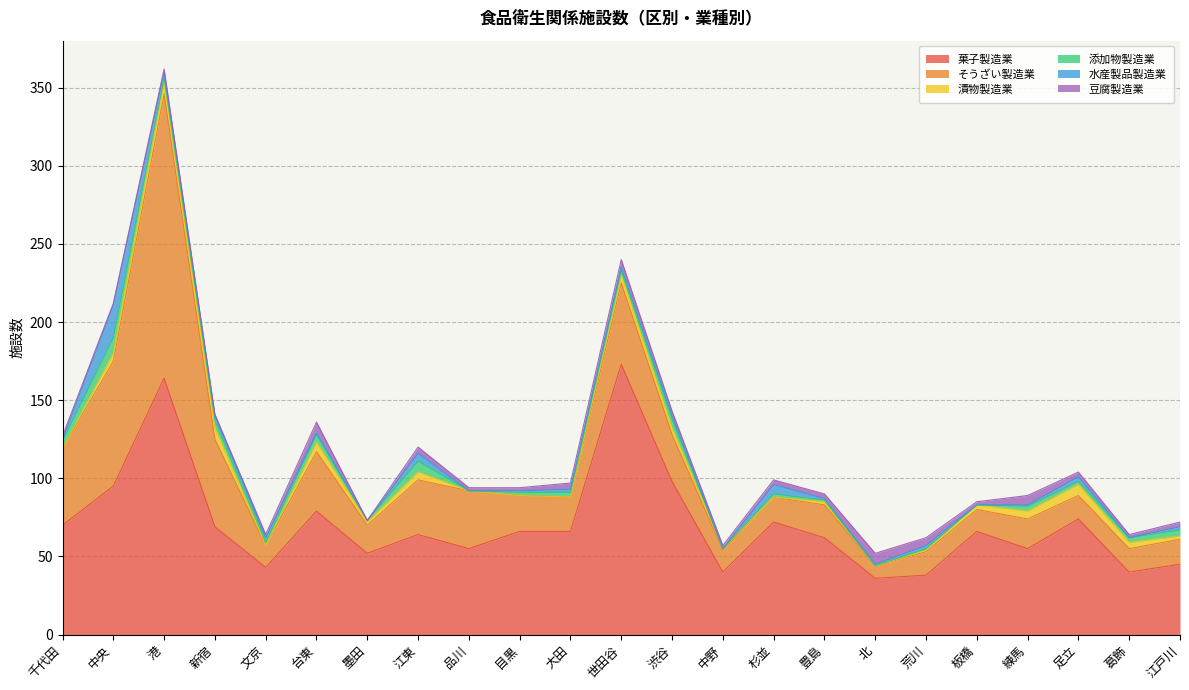

True or false: 豆腐製造業 and そうざい製造業 intersect in this chart.

False